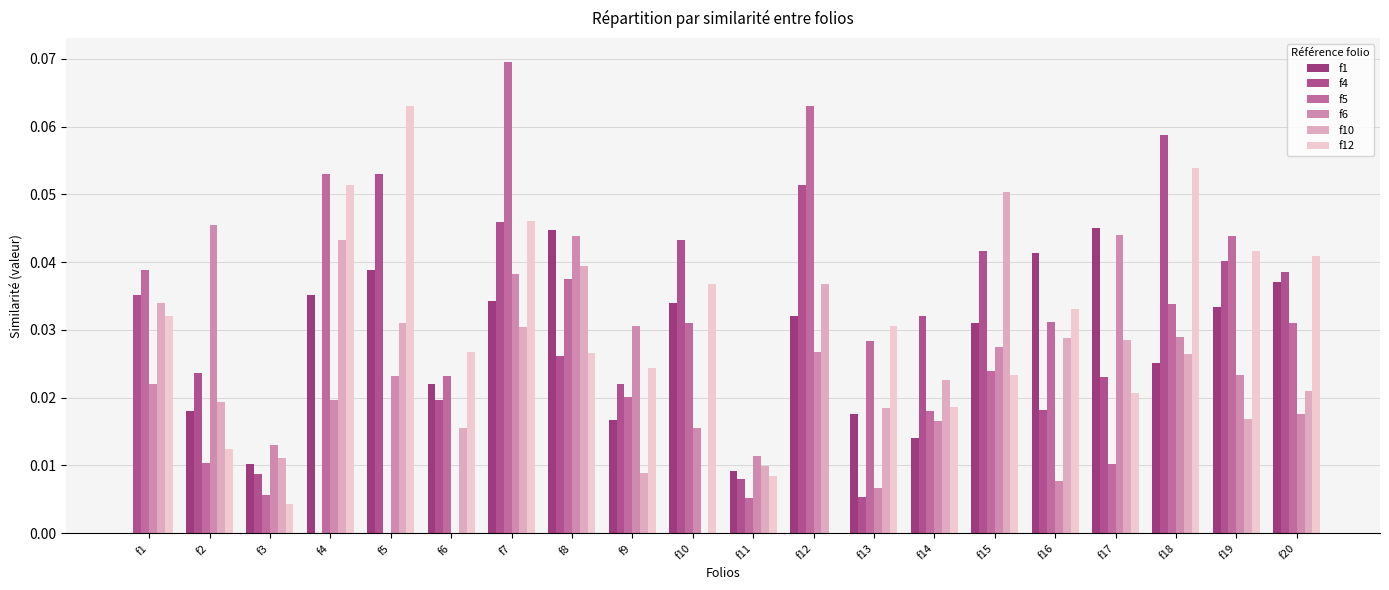

At how many categories does at least one series exceed 0?

20